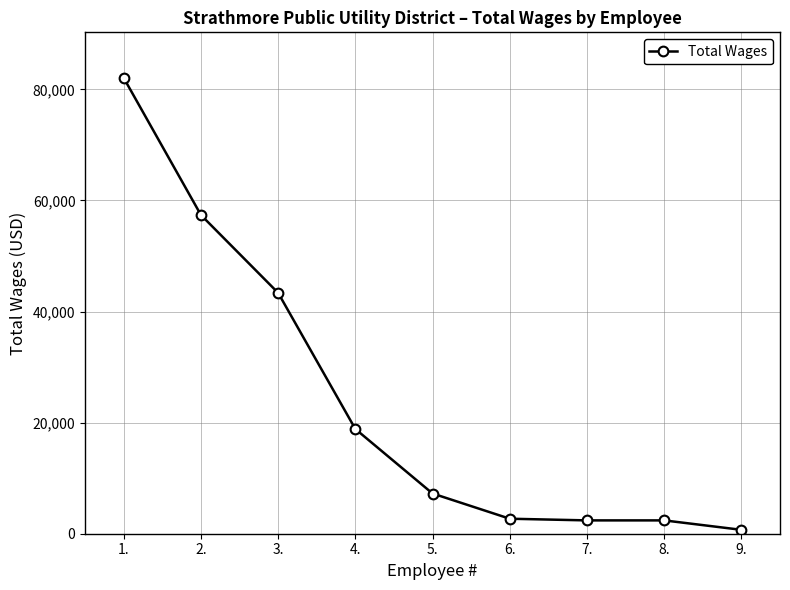

Is it true that the value at 5. is 7240?

True